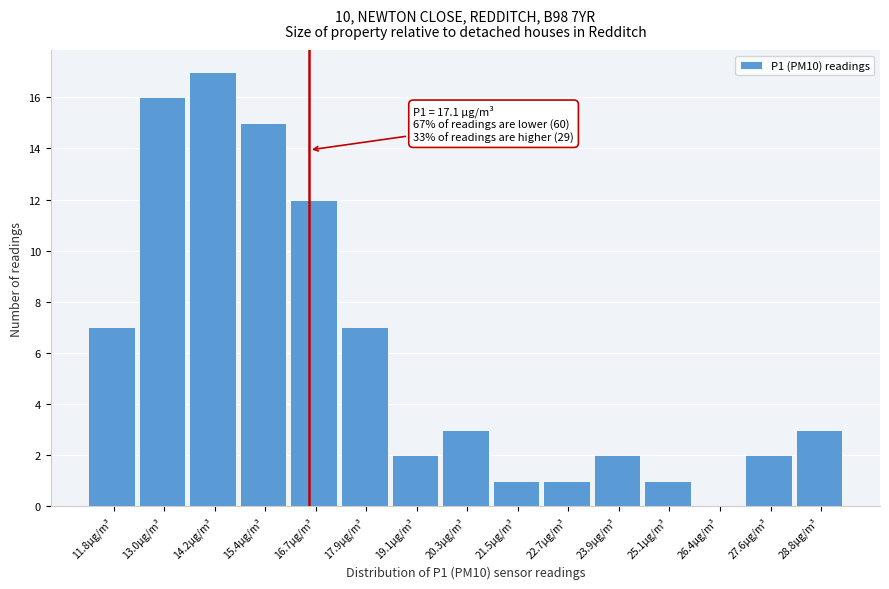

Reading left to right, list all the values displayed in this chart.

11.8µg/m³=7	13.0µg/m³=16	14.2µg/m³=17	15.4µg/m³=15	16.7µg/m³=12	17.9µg/m³=7	19.1µg/m³=2	20.3µg/m³=3	21.5µg/m³=1	22.7µg/m³=1	23.9µg/m³=2	25.1µg/m³=1	26.4µg/m³=0	27.6µg/m³=2	28.8µg/m³=3